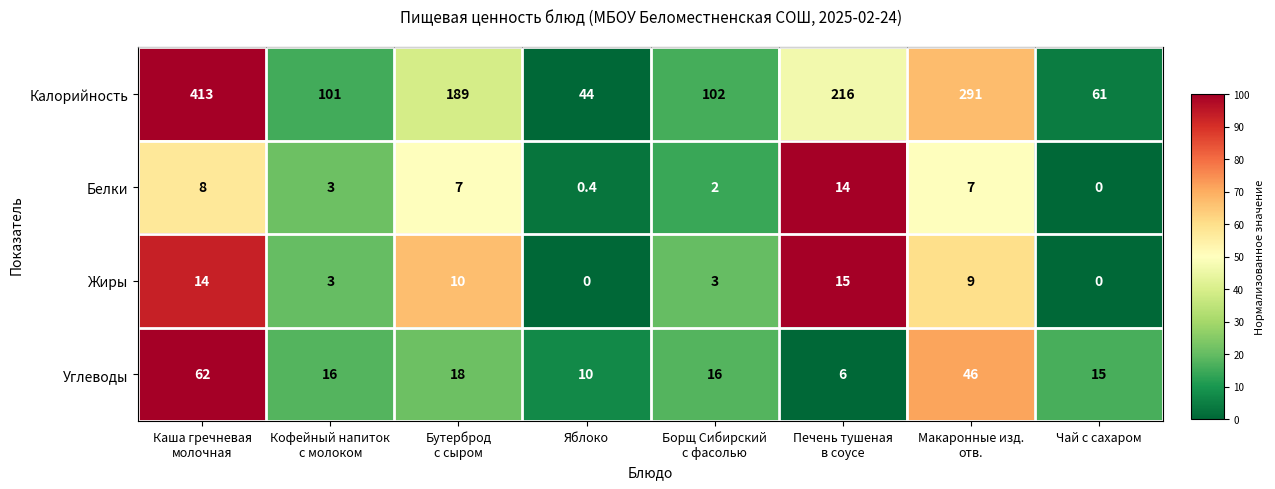

What is the difference between the highest and lowest values at Чай с сахаром?

61.0